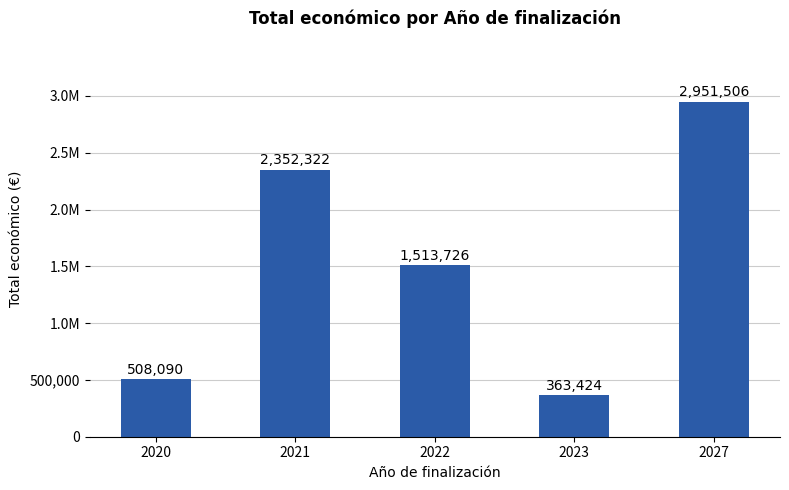

What is the difference between the second highest and minimum values?

1988898